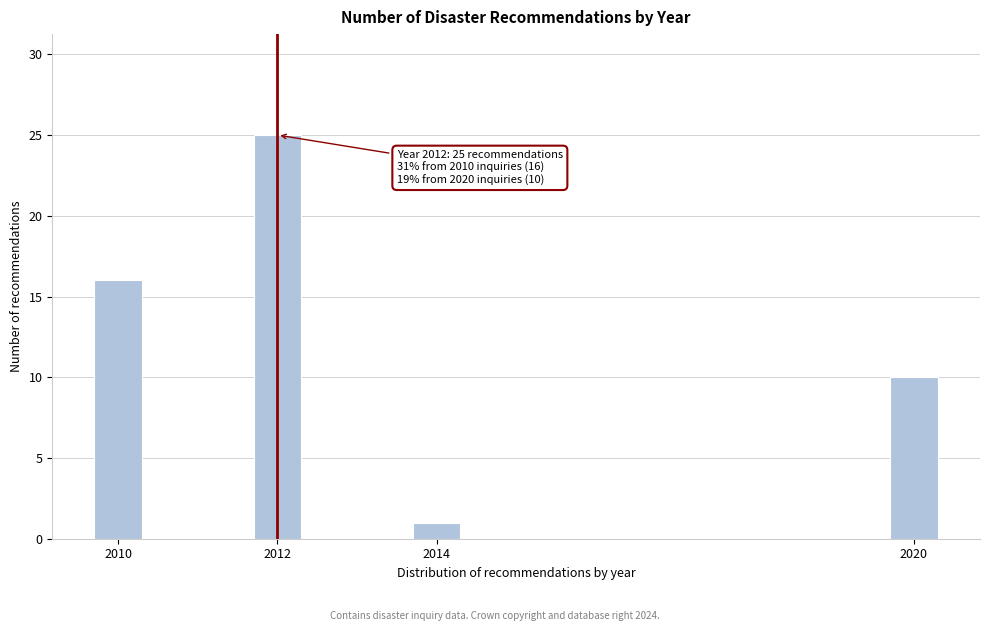

Reading right to left, what are all the values shown in this chart?

10	1	25	16